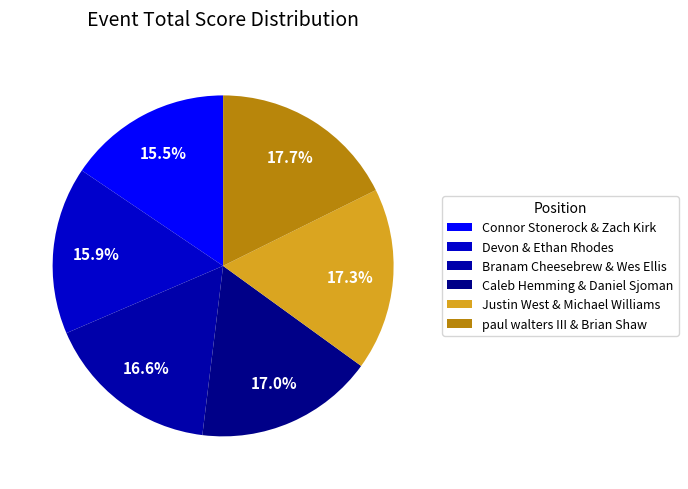

To the nearest percent, what is the average slice percentage?

17%